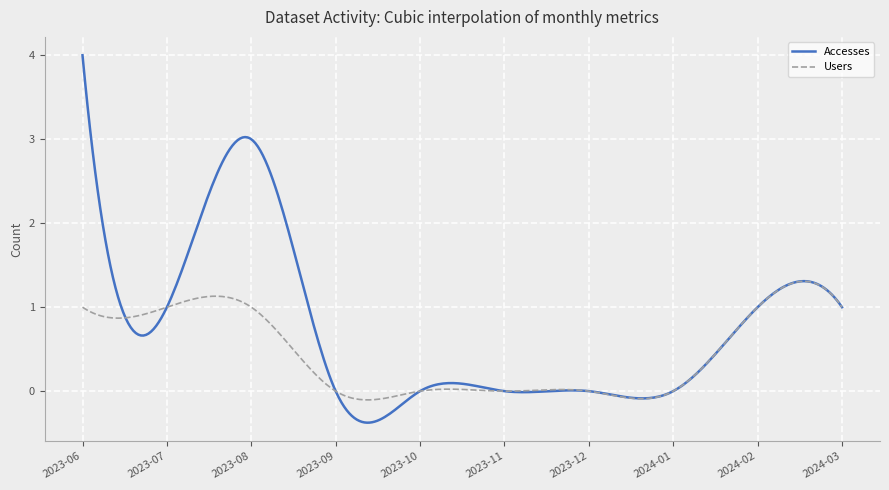

Which series has the largest range (max minus min)?

Accesses